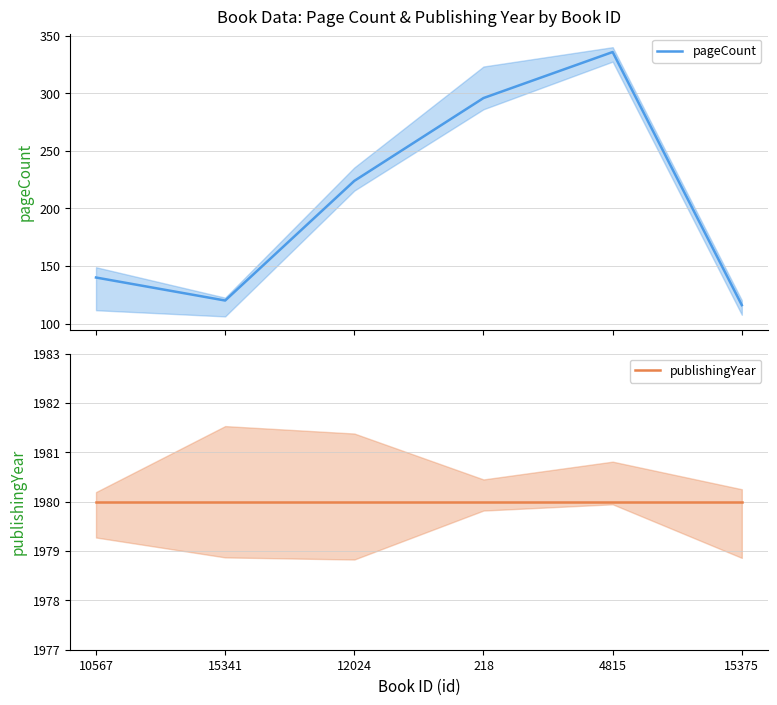

Which series changed the most between 10567 and 218?

pageCount